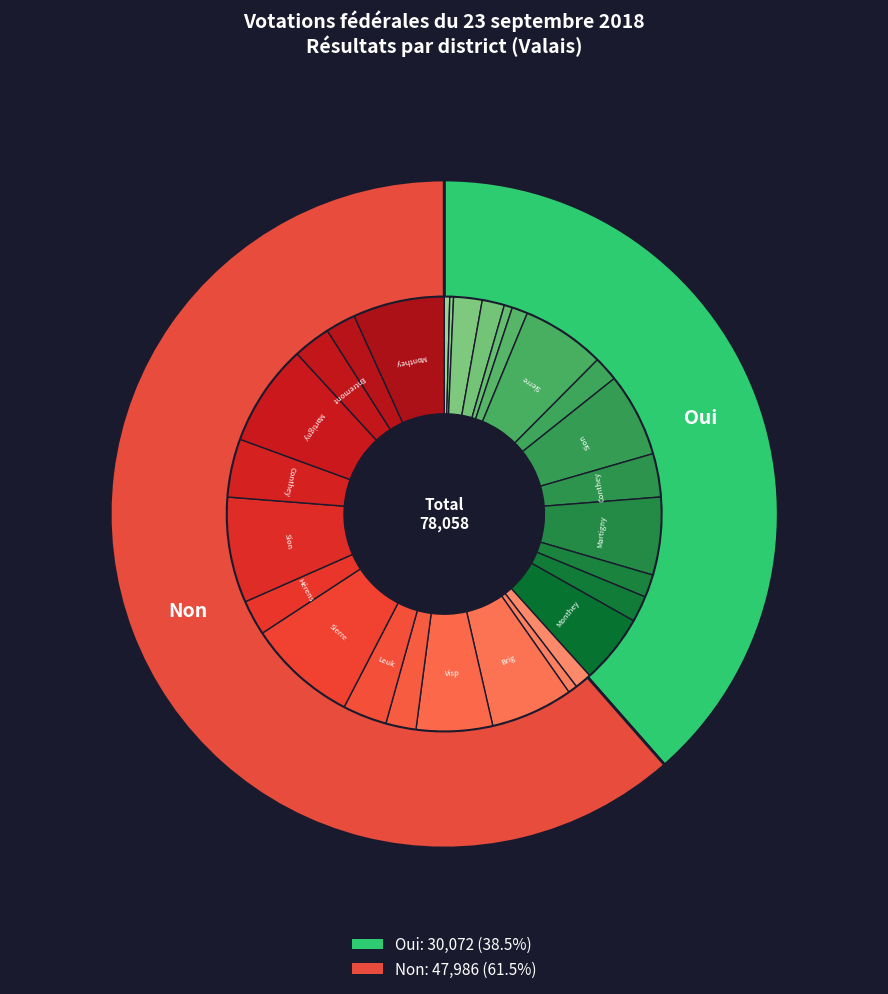

True or false: Non accounts for 61% of the total.

True